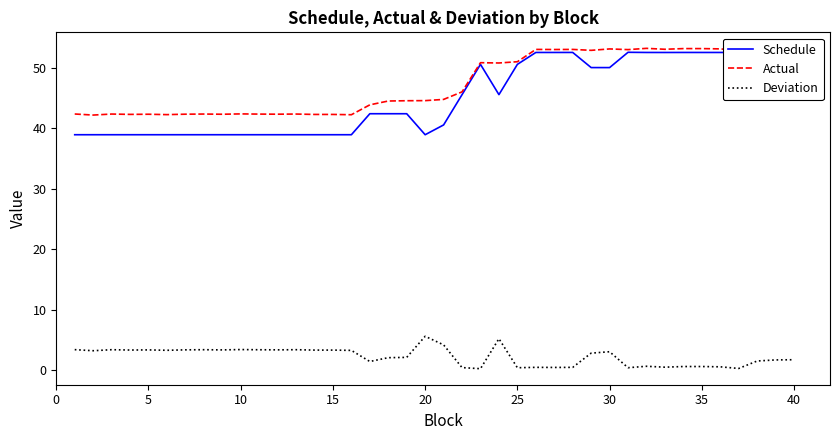

Which series has the widest spread of values?

Schedule